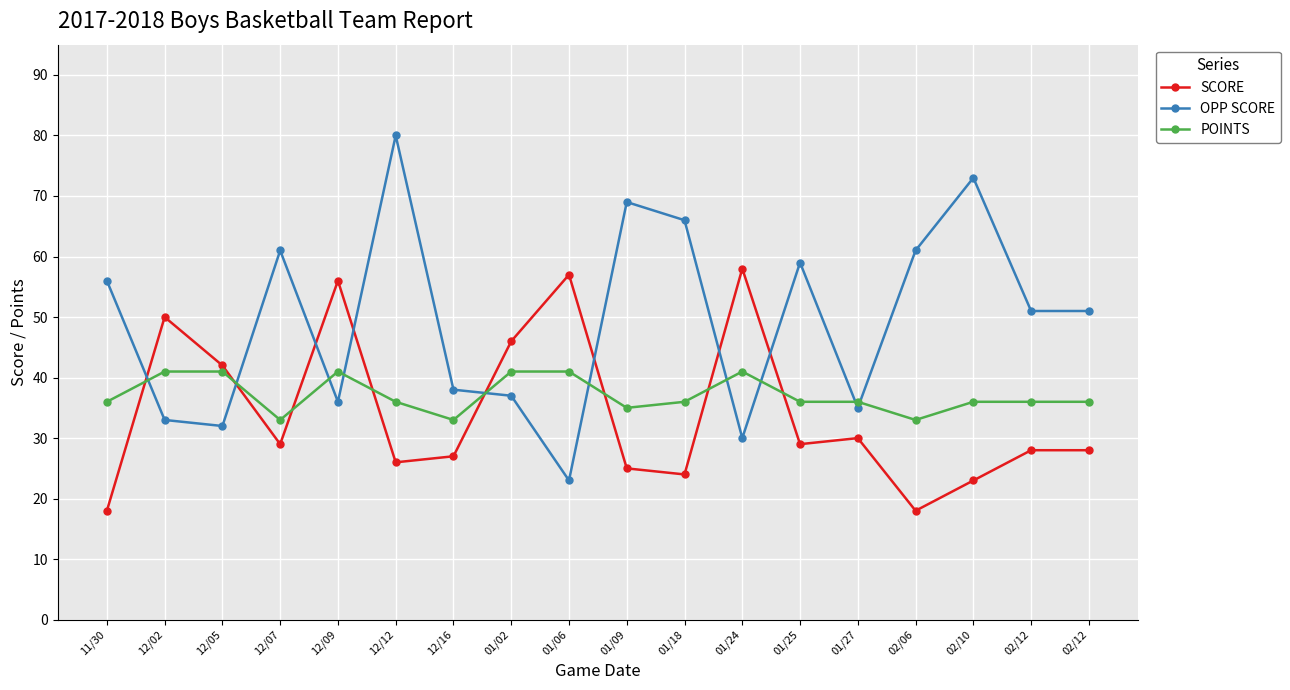

True or false: POINTS has a value of 36 at 01/18.

True